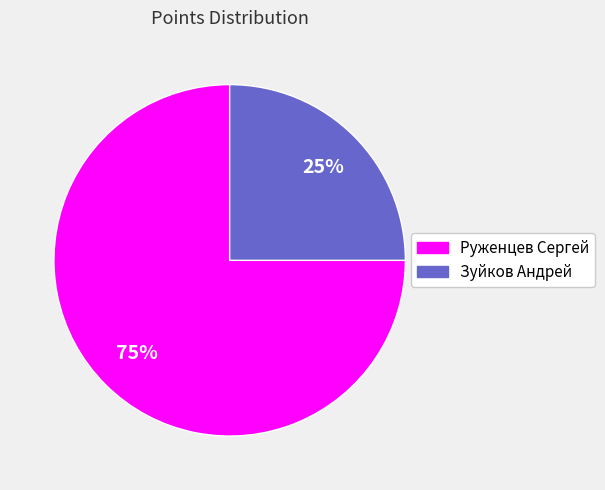

Is it true that Руженцев Сергей is 68% of the pie?

False